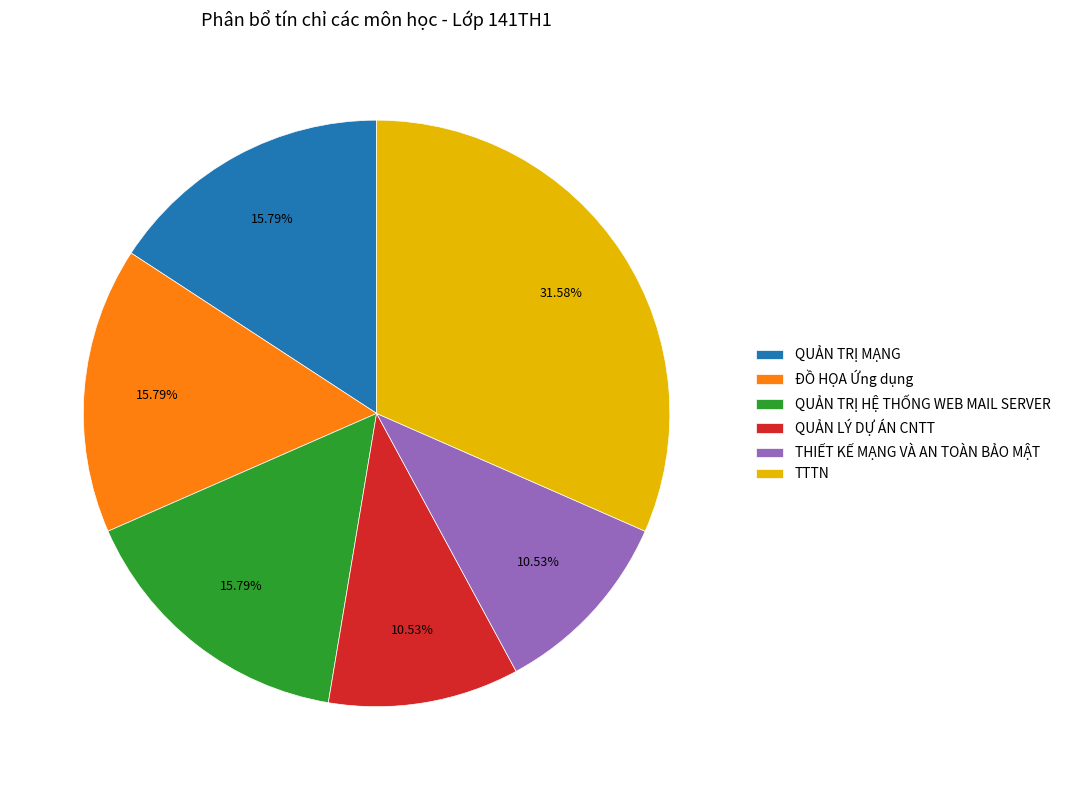

Does TTTN account for over 50% of the chart?

No